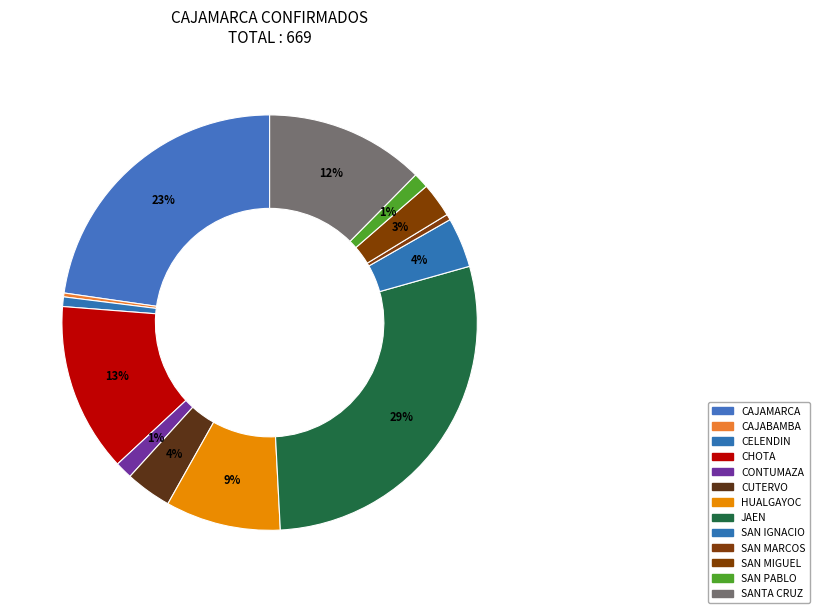

To the nearest percent, what is the combined percentage of JAEN and SAN MIGUEL?

31%